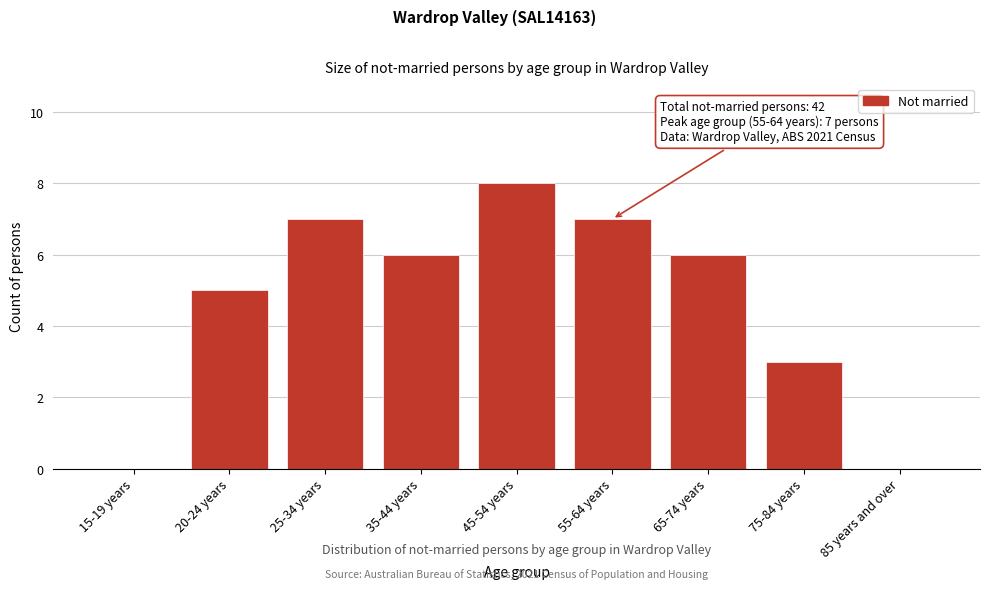

Reading left to right, transcribe all the data shown in this chart.

15-19 years=0	20-24 years=5	25-34 years=7	35-44 years=6	45-54 years=8	55-64 years=7	65-74 years=6	75-84 years=3	85 years and over=0